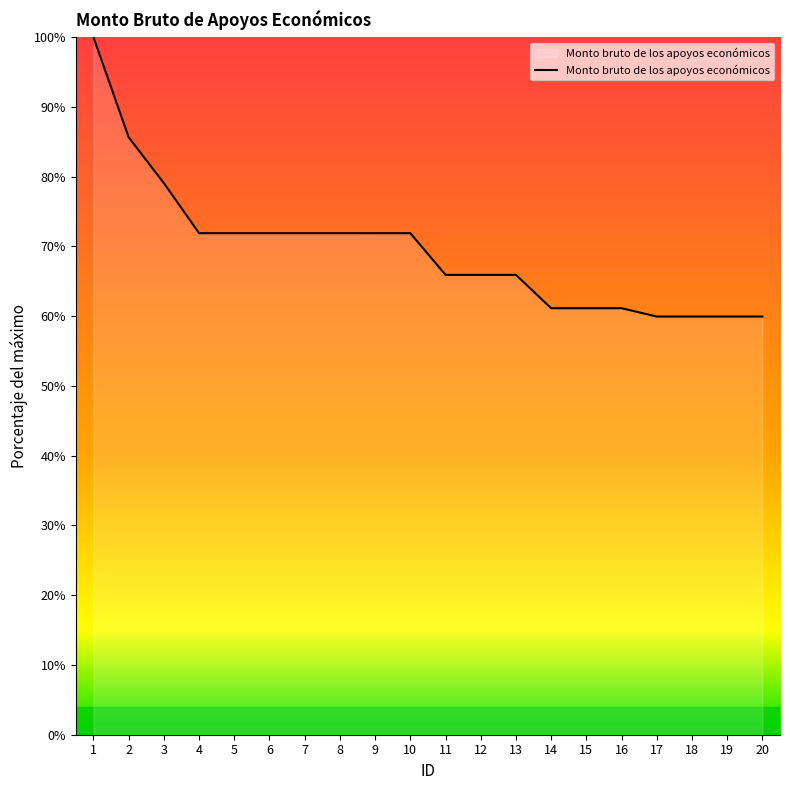

Is it true that the value at 9 is 35.2?

False